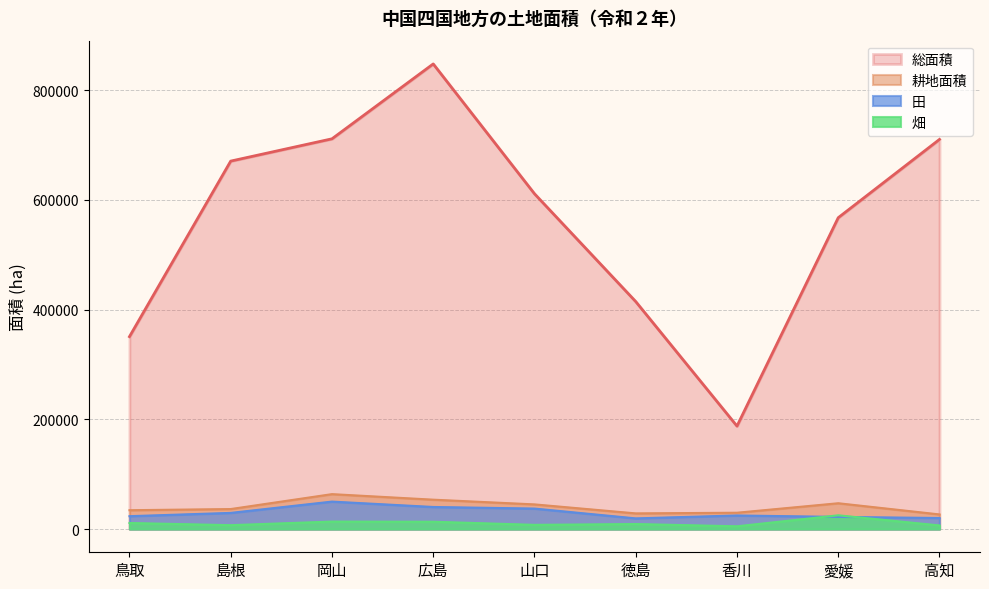

At which category is the sum across all series the highest?

広島